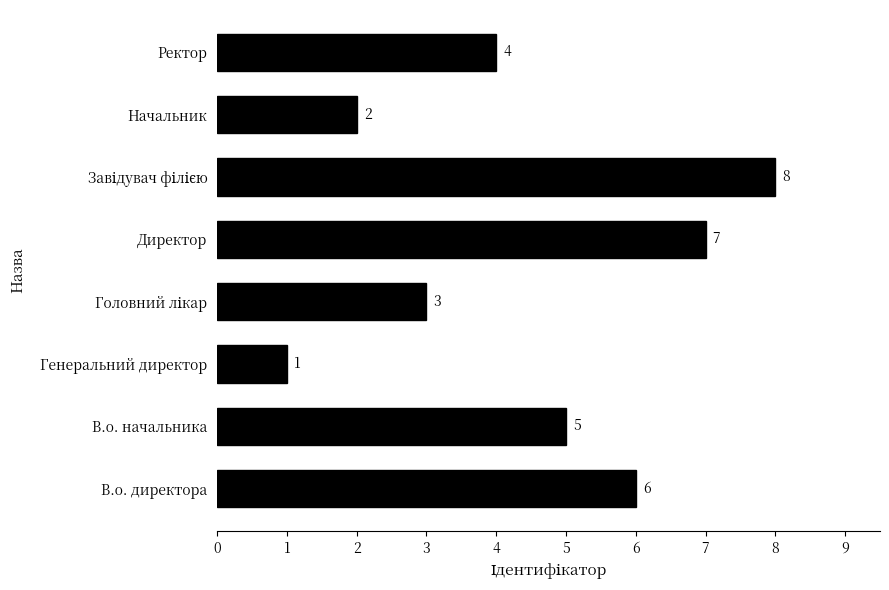

Reading top to bottom, list all the values displayed in this chart.

4	2	8	7	3	1	5	6